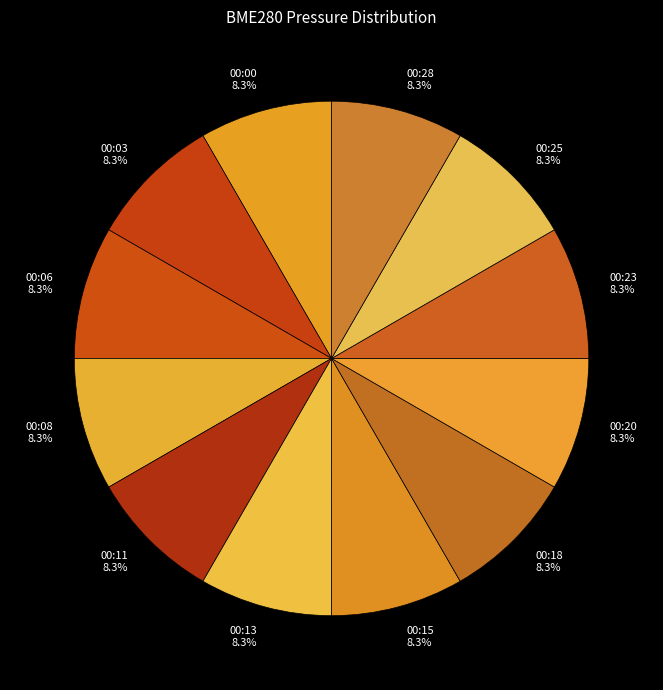

Is there any slice that represents more than half of the pie?

No